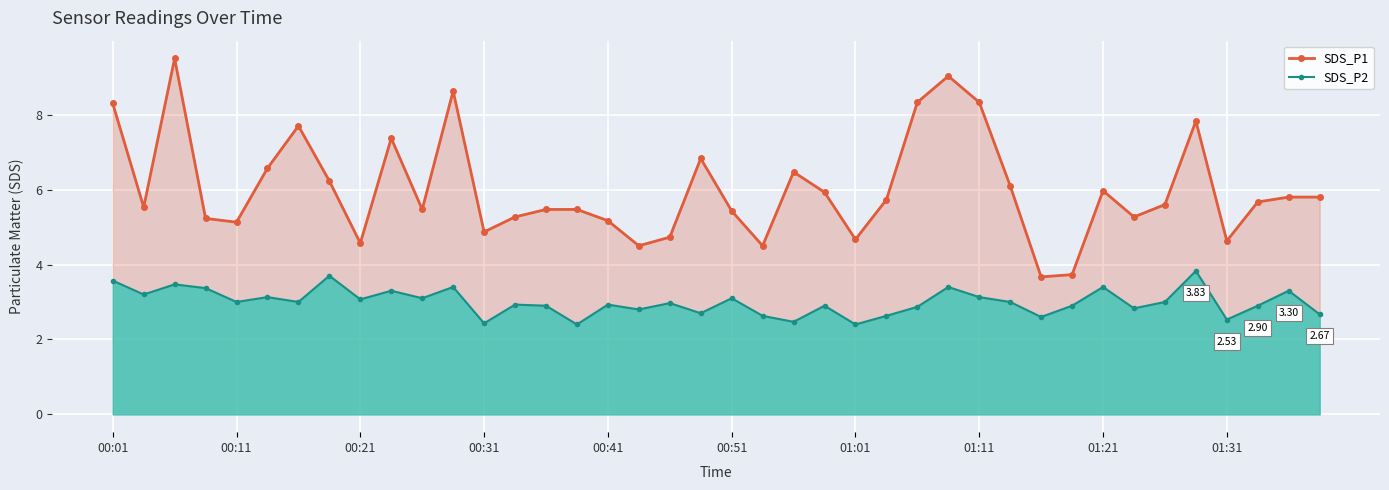

True or false: SDS_P1 has more than 0 points higher than both neighbors.

True